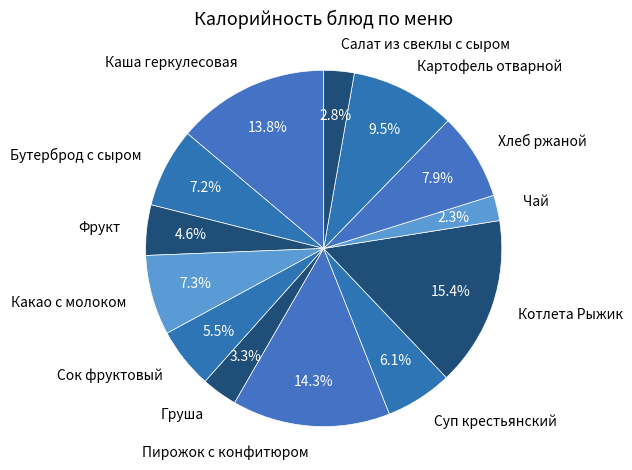

What percentage is the Котлета Рыжик slice, to the nearest percent?

15%